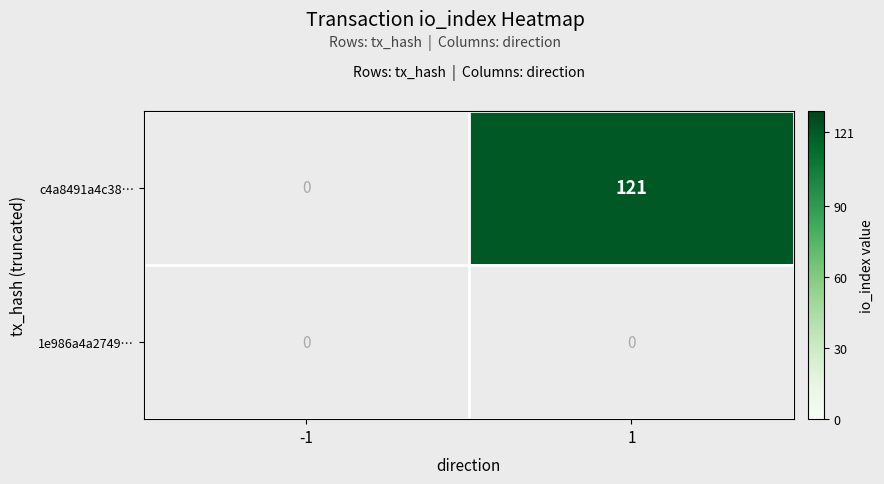

Which series changed the most between -1 and 1?

c4a8491a4c38…